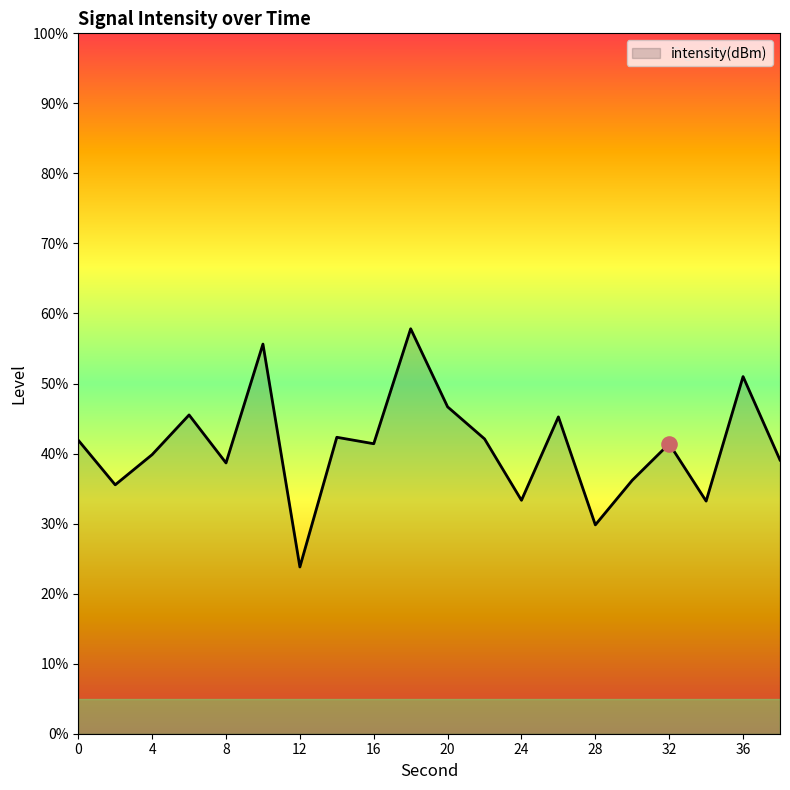

Which has a higher value, 30 or 16?

16